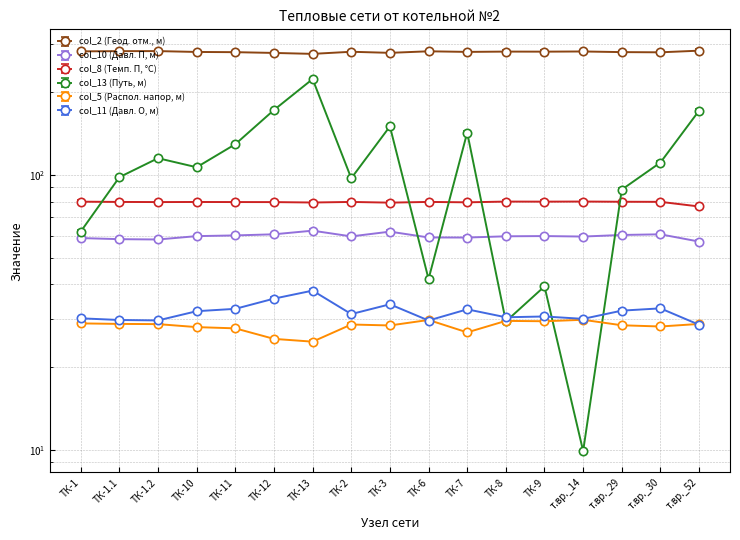

At which category is the sum across all series the highest?

ТК-13